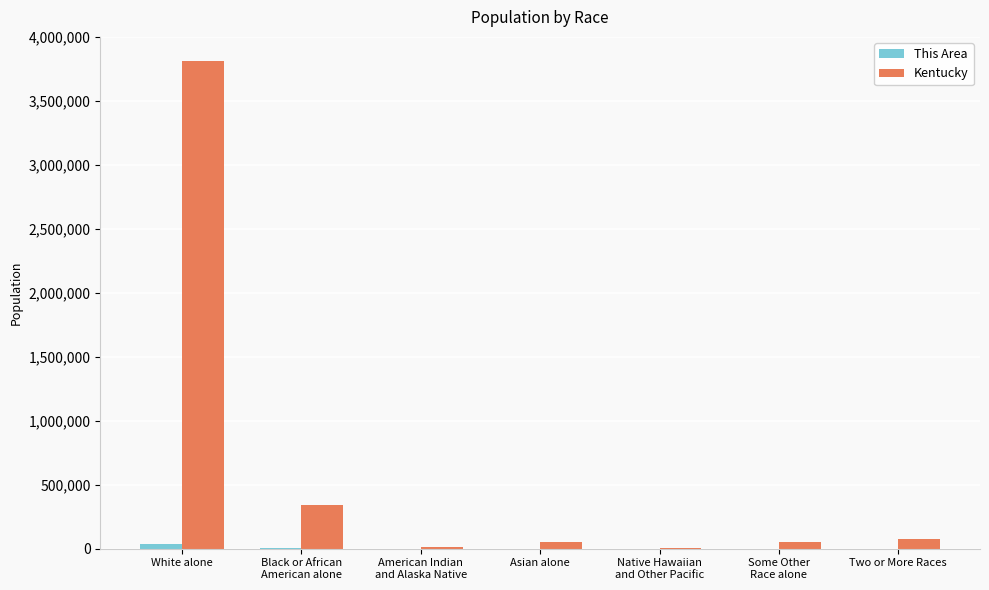

Which category has the highest value across all series?

White alone